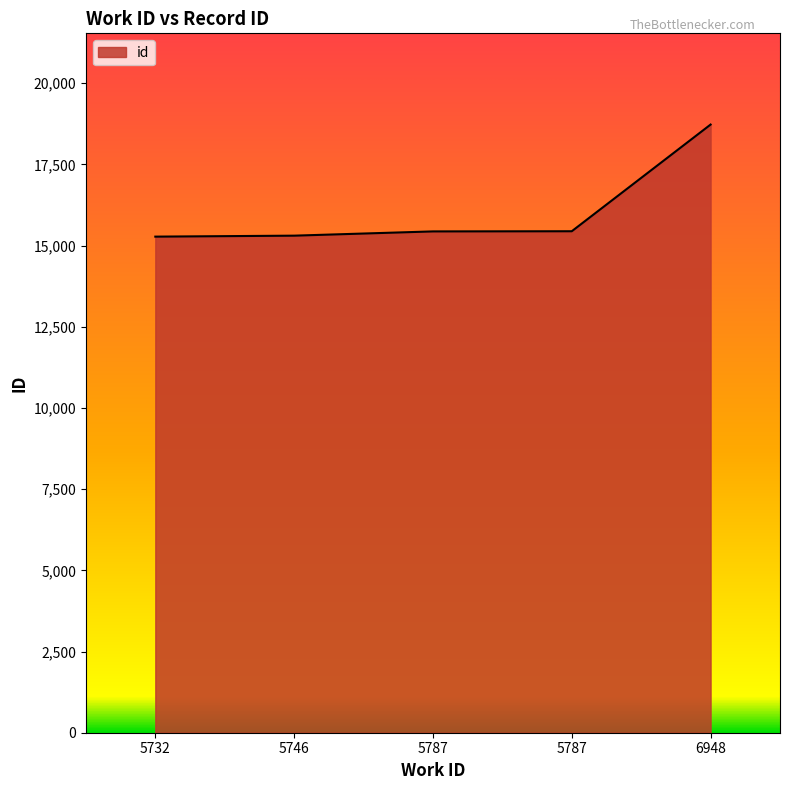

Where does the data first go above 15436?

5787